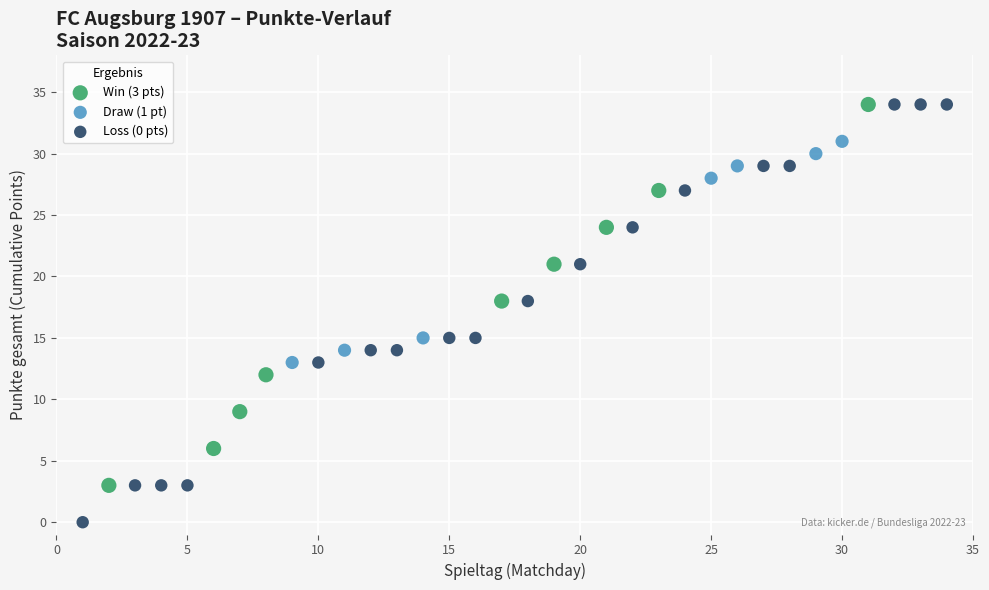

What is the range of X values (max minus min)?

33